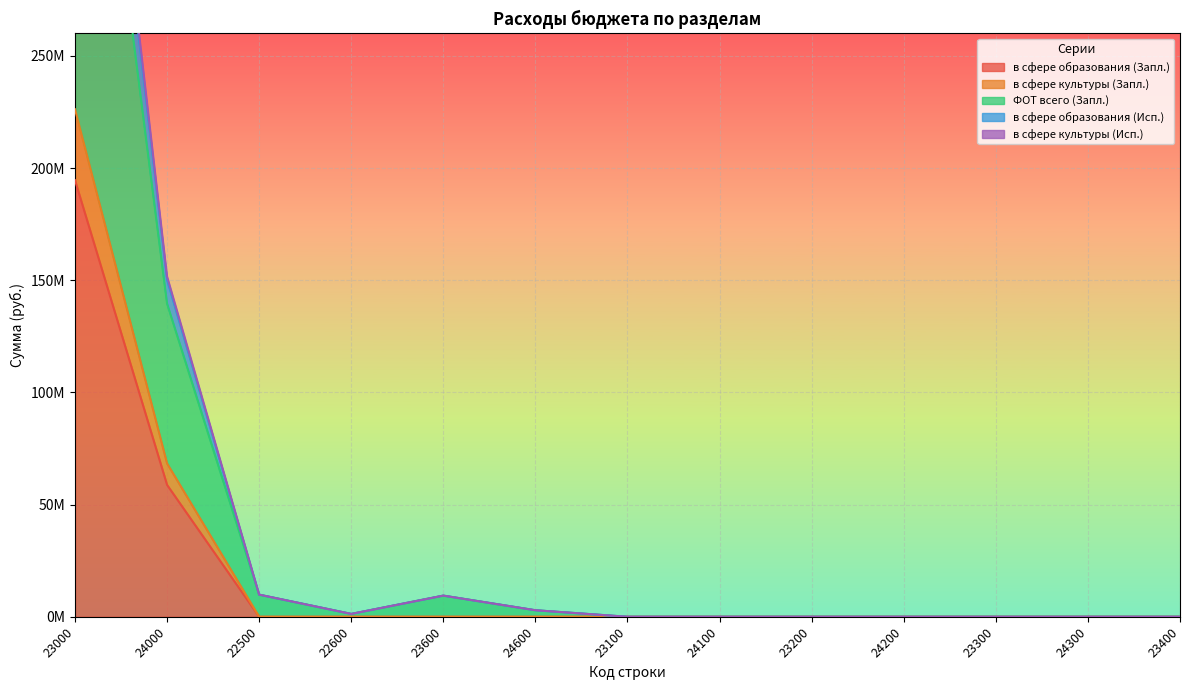

Rank the categories by ФОТ всего (Запл.) value from highest to lowest.

23000, 24000, 22500, 23600, 24600, 22600, 23100, 24100, 23200, 24200, 23300, 24300, 23400